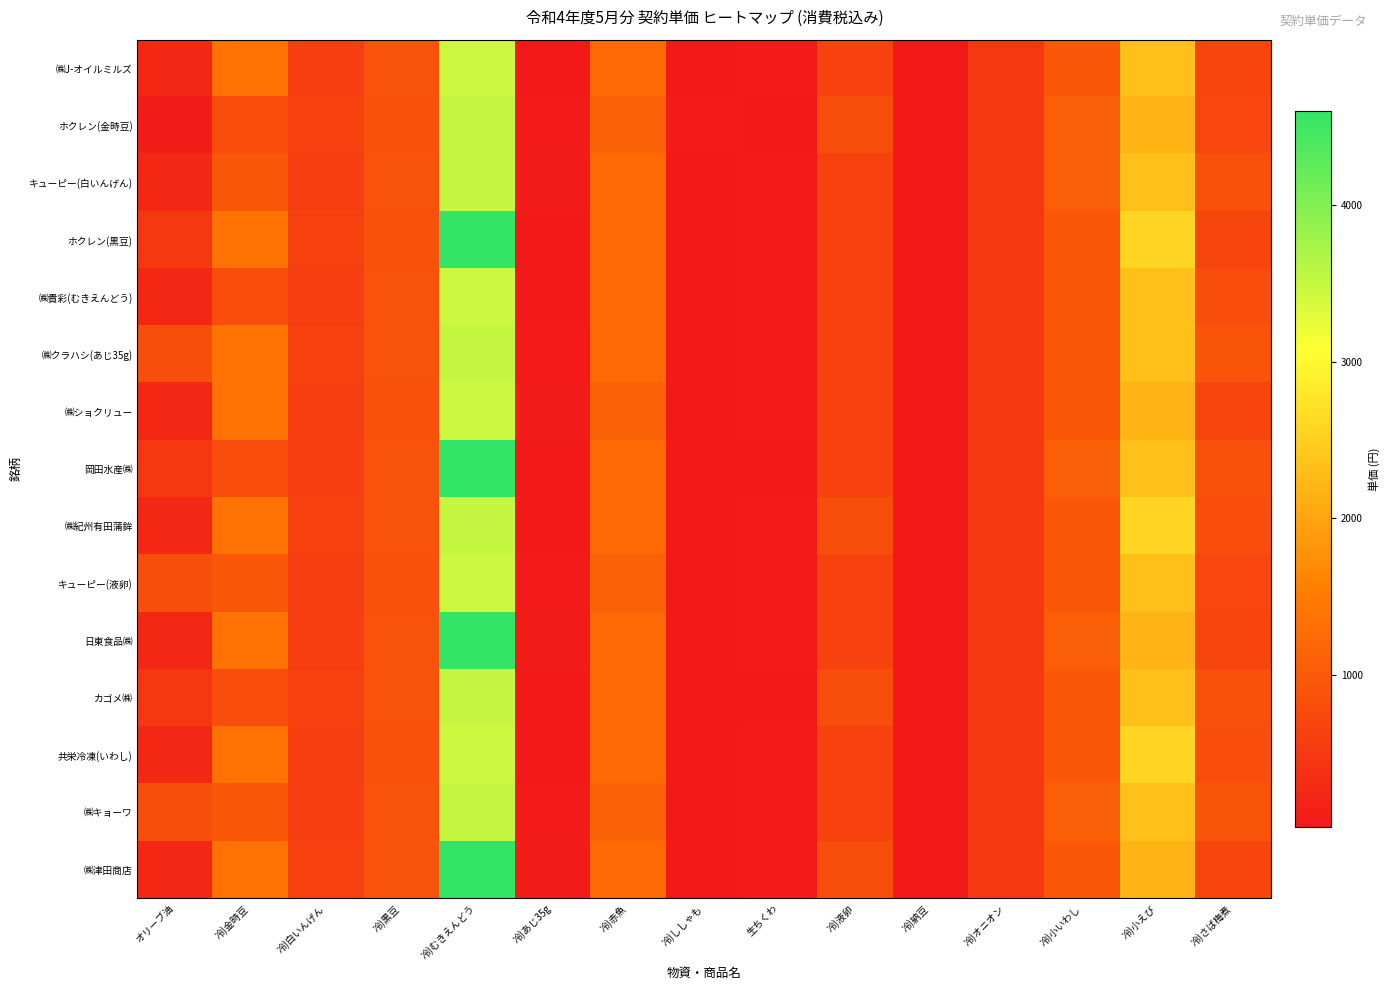

What is the total value across all series at 冷)あじ35g?

1049.8